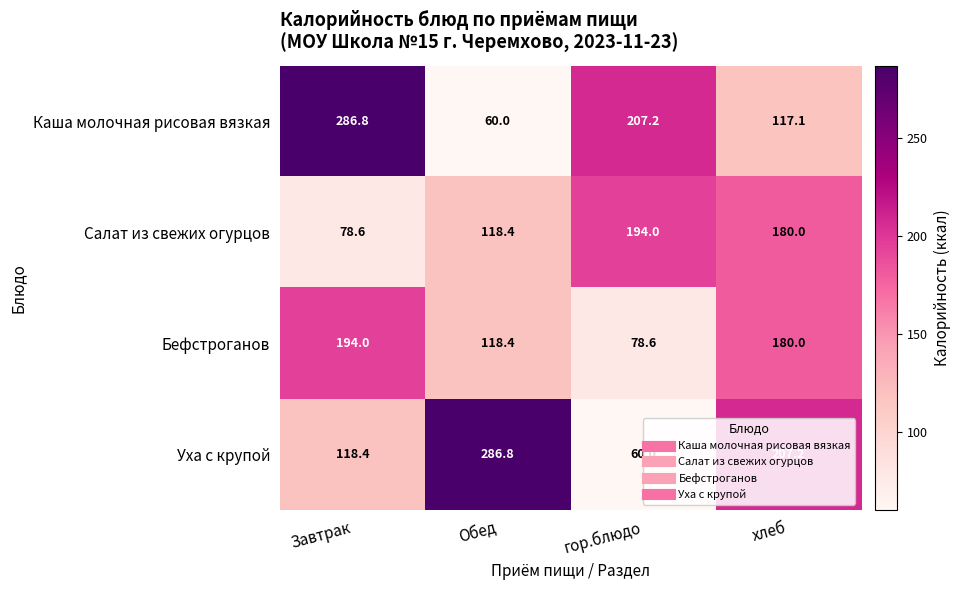

What is the difference between the highest and lowest values at хлеб?

90.1